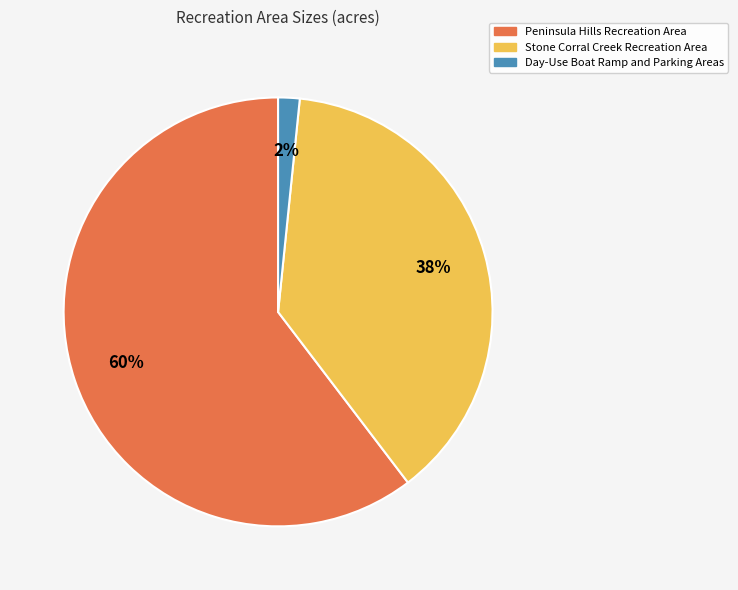

To the nearest percent, what portion does Day-Use Boat Ramp and Parking Areas represent?

2%